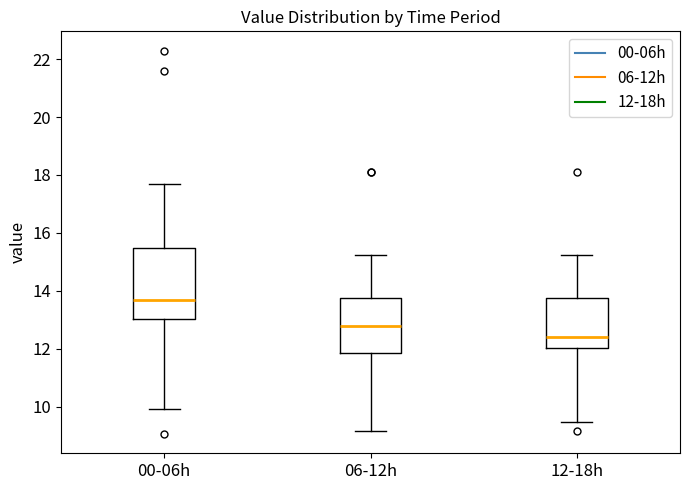

Where does the median line of the box for 00-06h sit on the y-axis? The values are not printed on the chart, so give them approximately, as read against the axis.

13.6